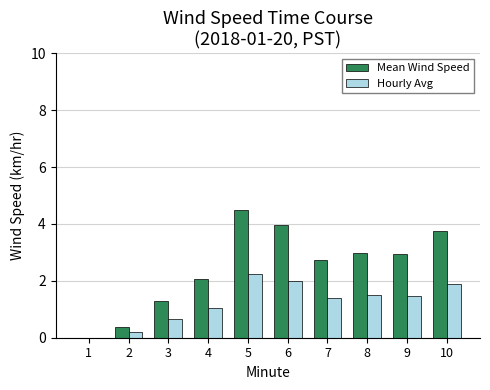

Which series has the largest total across all categories?

Mean Wind Speed